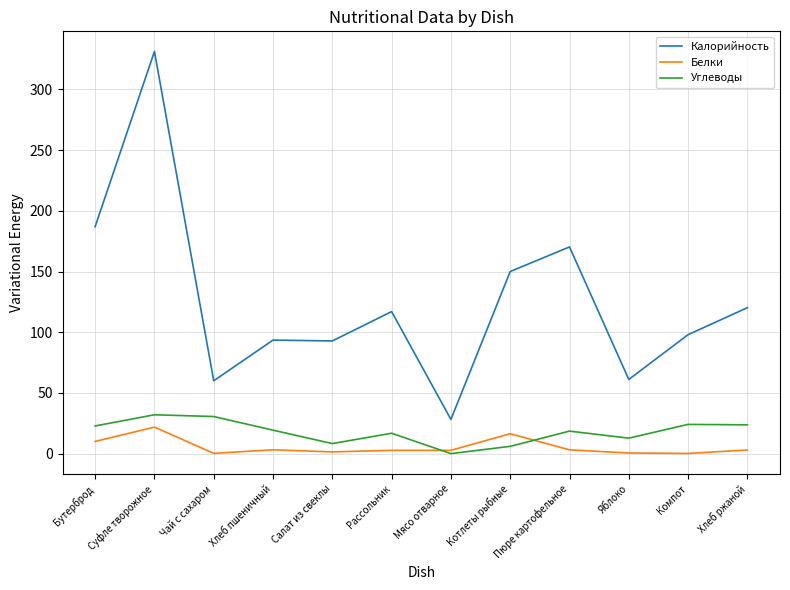

List the series in order of their peak value, lowest first.

Белки, Углеводы, Калорийность